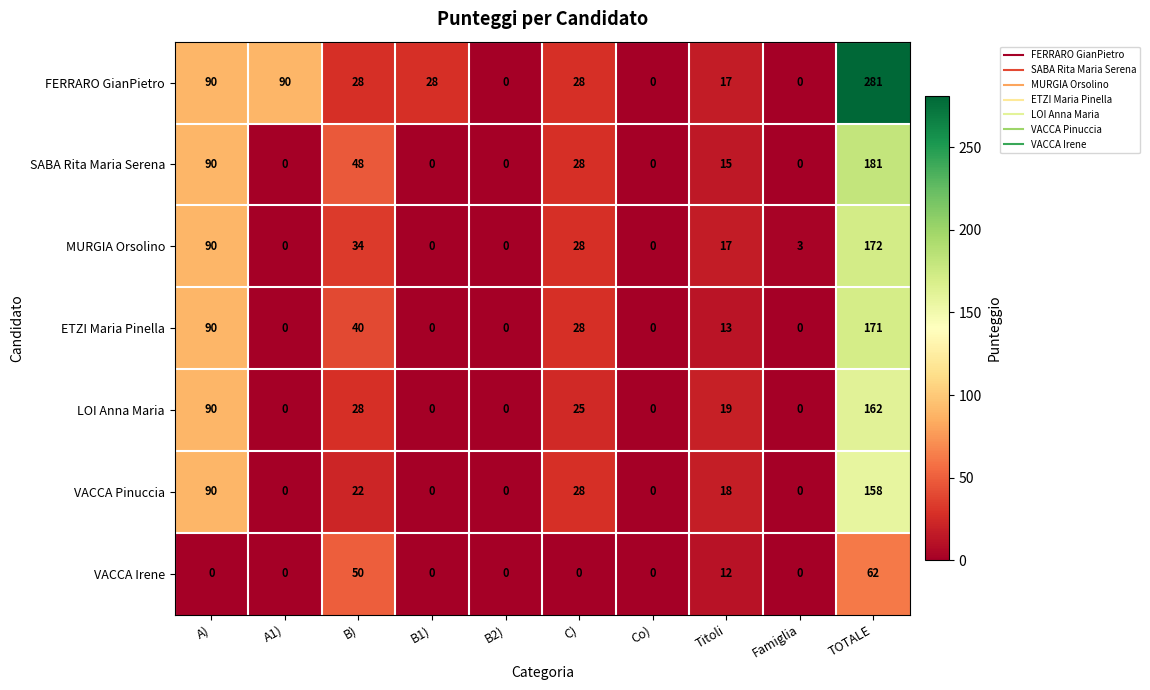

How many distinct data groups are displayed?

7